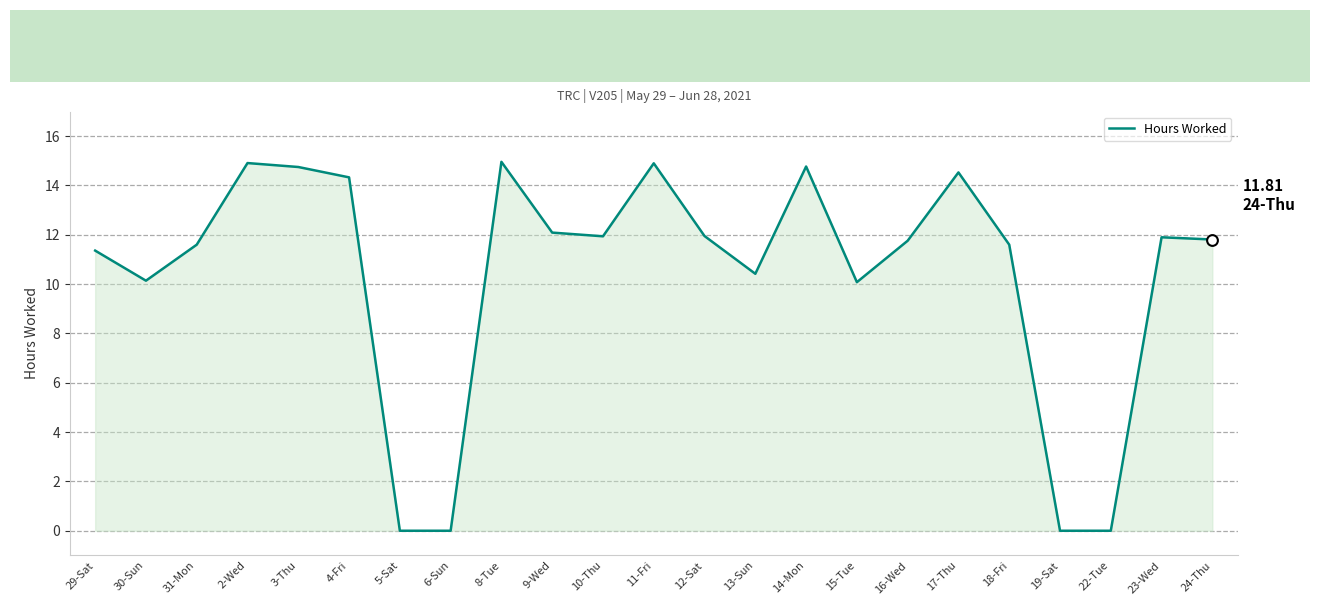

What is the change in value from 9-Wed to 22-Tue?

-12.1